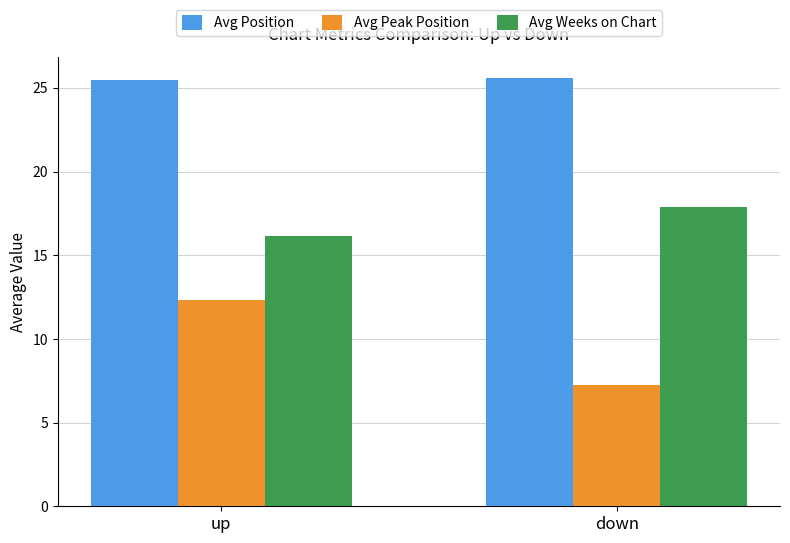

What is the maximum value for Avg Weeks on Chart?

17.9